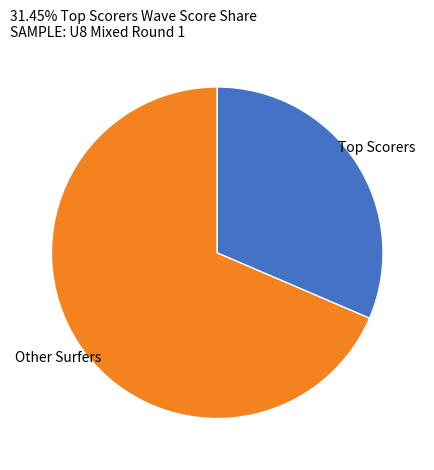

Does any single category account for the majority?

Yes